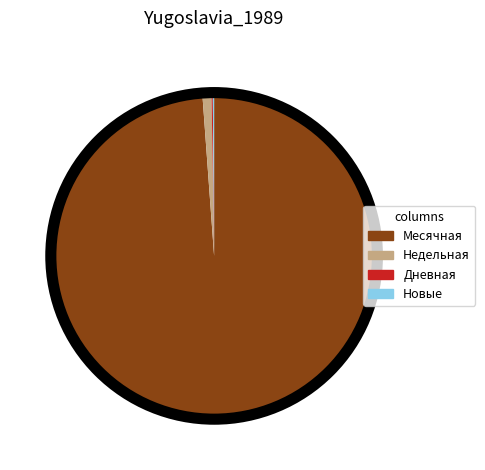

Is there a majority slice in this chart?

Yes